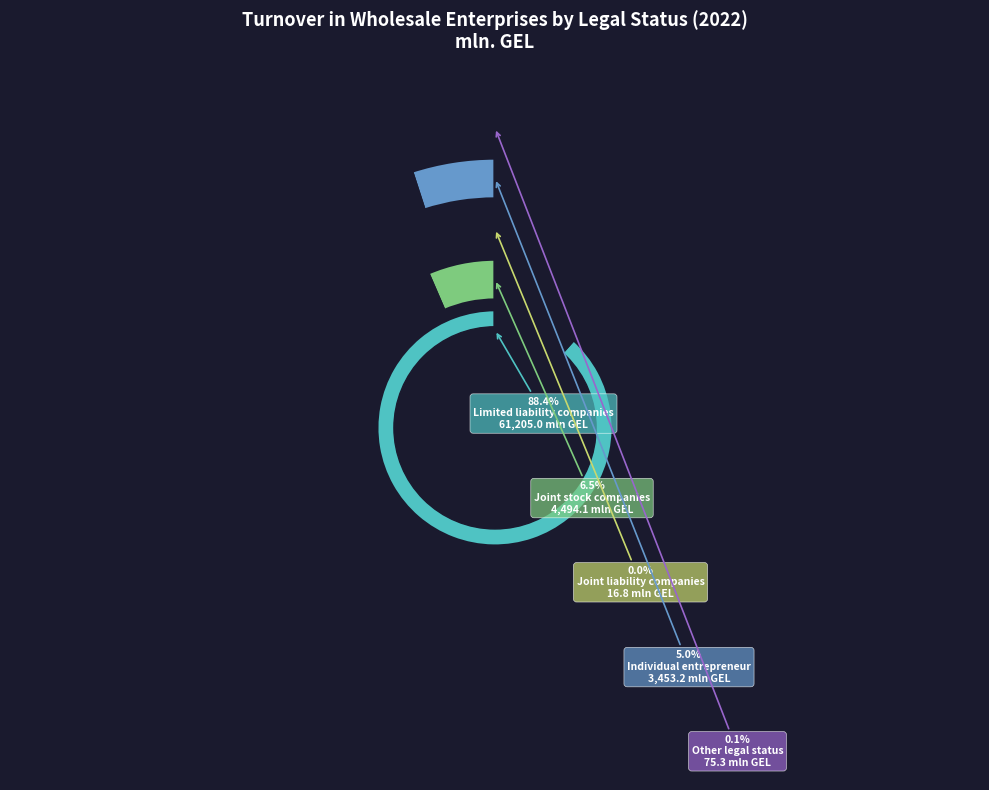

To the nearest percent, what portion does Individual entrepreneur represent?

5%